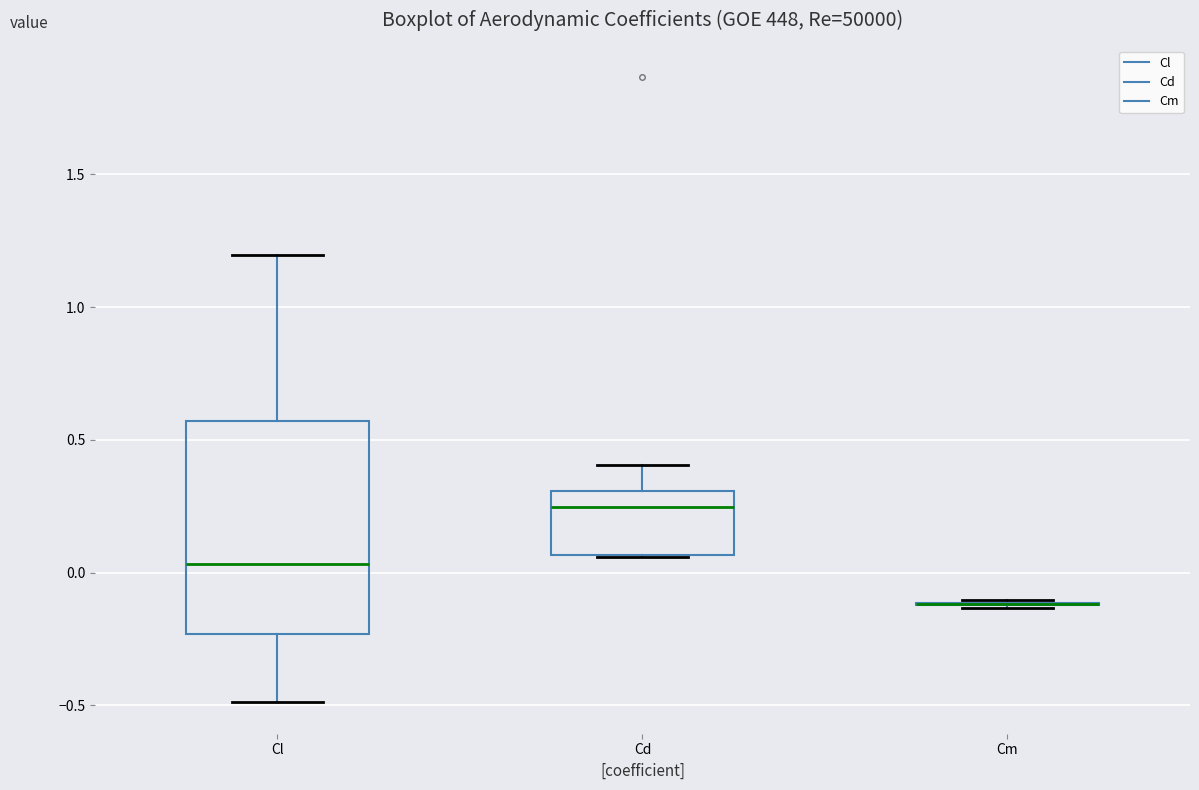

Reading left to right, transcribe this box plot: for each box, give where its median line is, the range the box spans, and where its two whiskers end, as read against the y-axis. The values are not printed on the chart, so give them approximately, as read against the axis.

Cl: median 0.05, box -0.25 to 0.55, whiskers -0.50 to 1.20
Cd: median 0.25, box 0.05 to 0.30, whiskers 0.05 to 0.40
Cm: box collapsed to a line at -0.10, whiskers -0.15 to -0.10